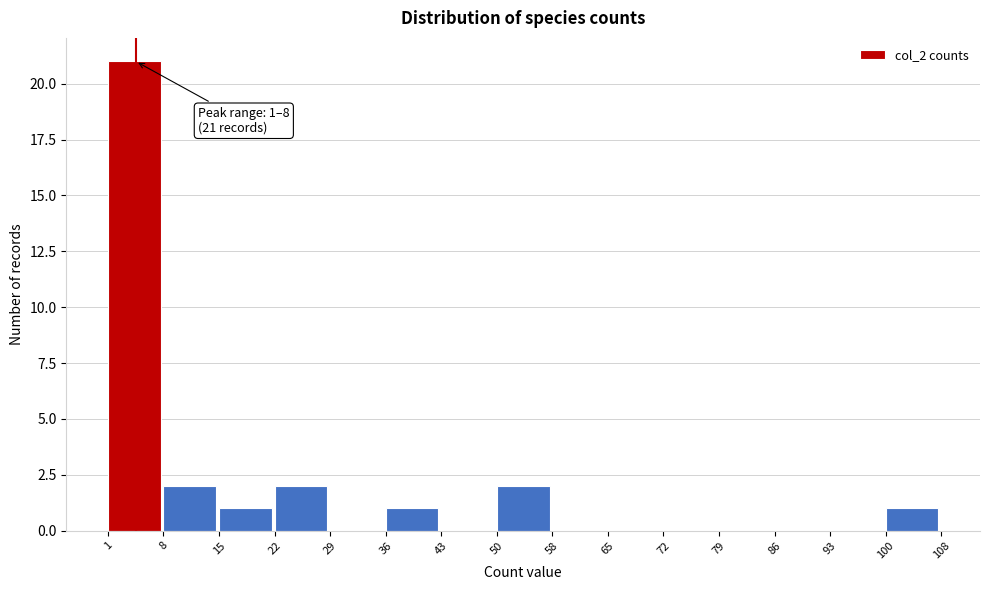

Over which range of the x-axis is the bar tallest?

1 to 8